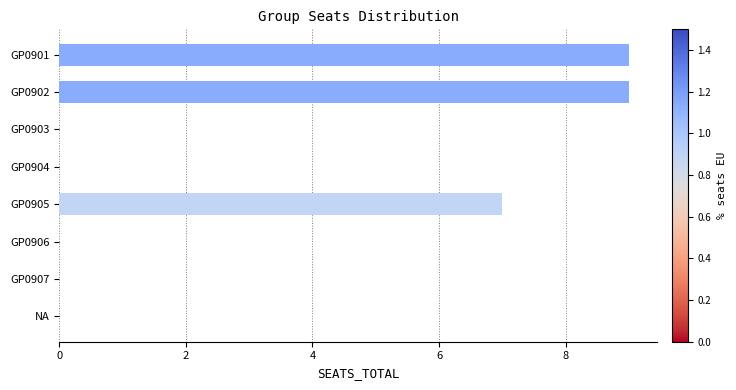

What is the maximum value shown in the chart?

9